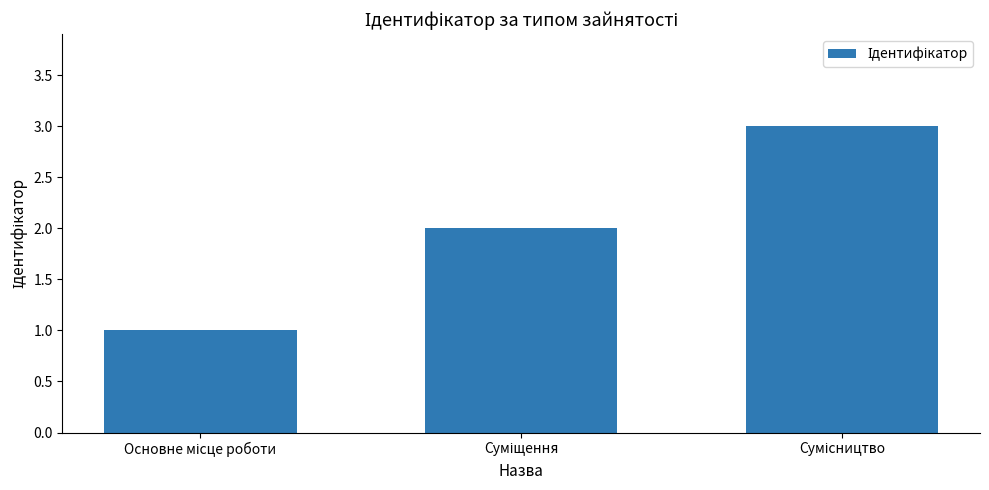

Reading left to right, transcribe all the data shown in this chart.

1	2	3